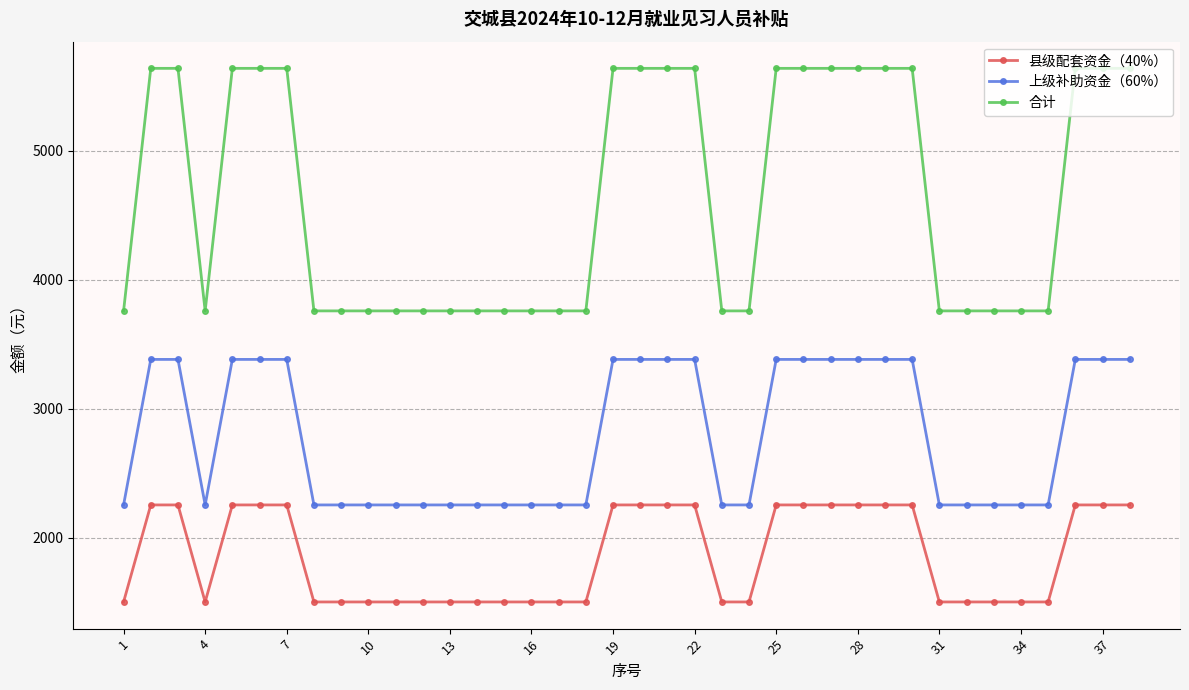

How many series are shown in this chart?

3